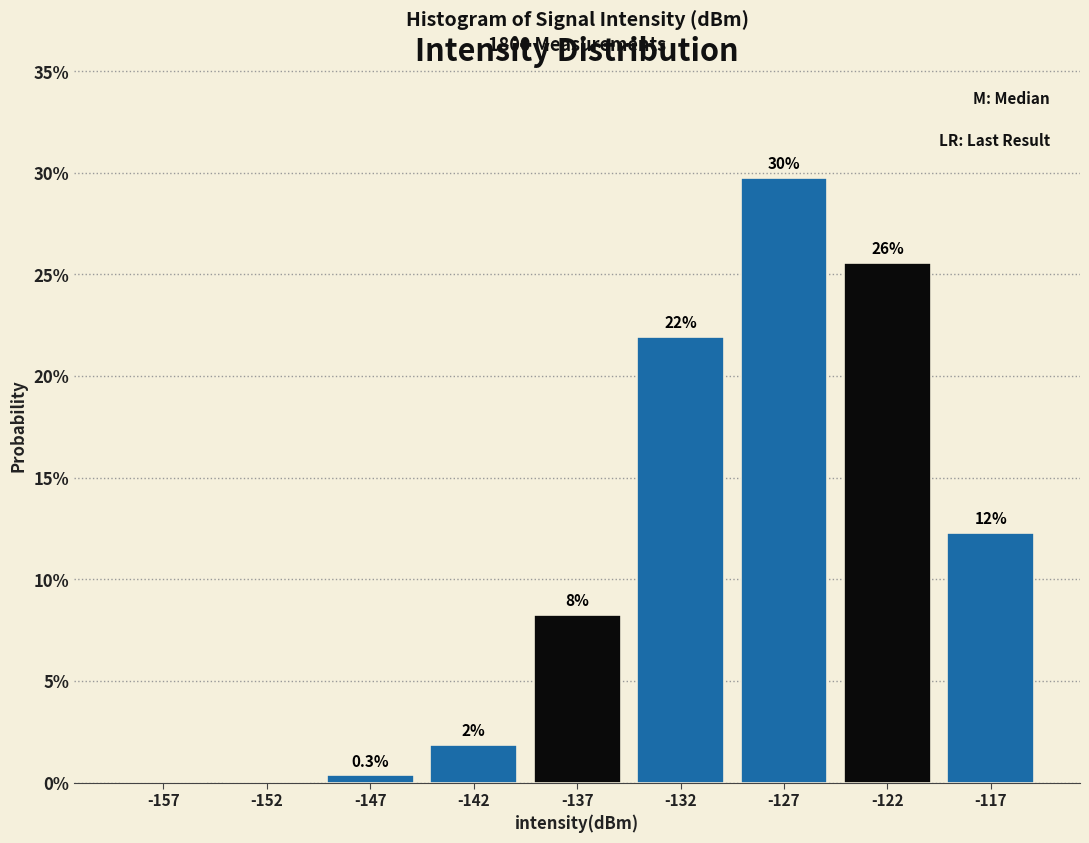

Are the bars horizontal?

No